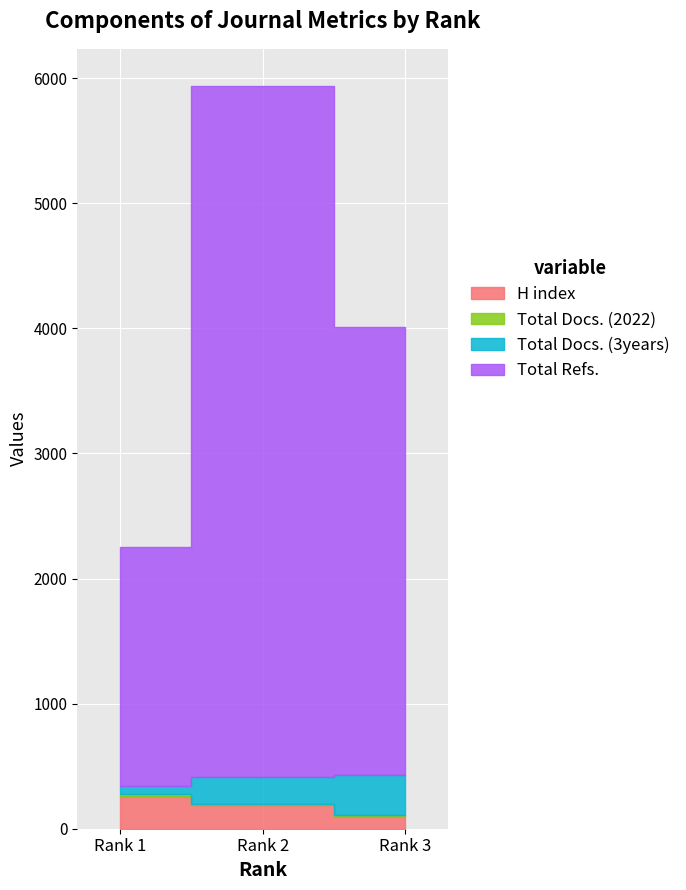

Rank the series at Rank 2 from highest to lowest value.

Total Refs., Total Docs. (3years), H index, Total Docs. (2022)